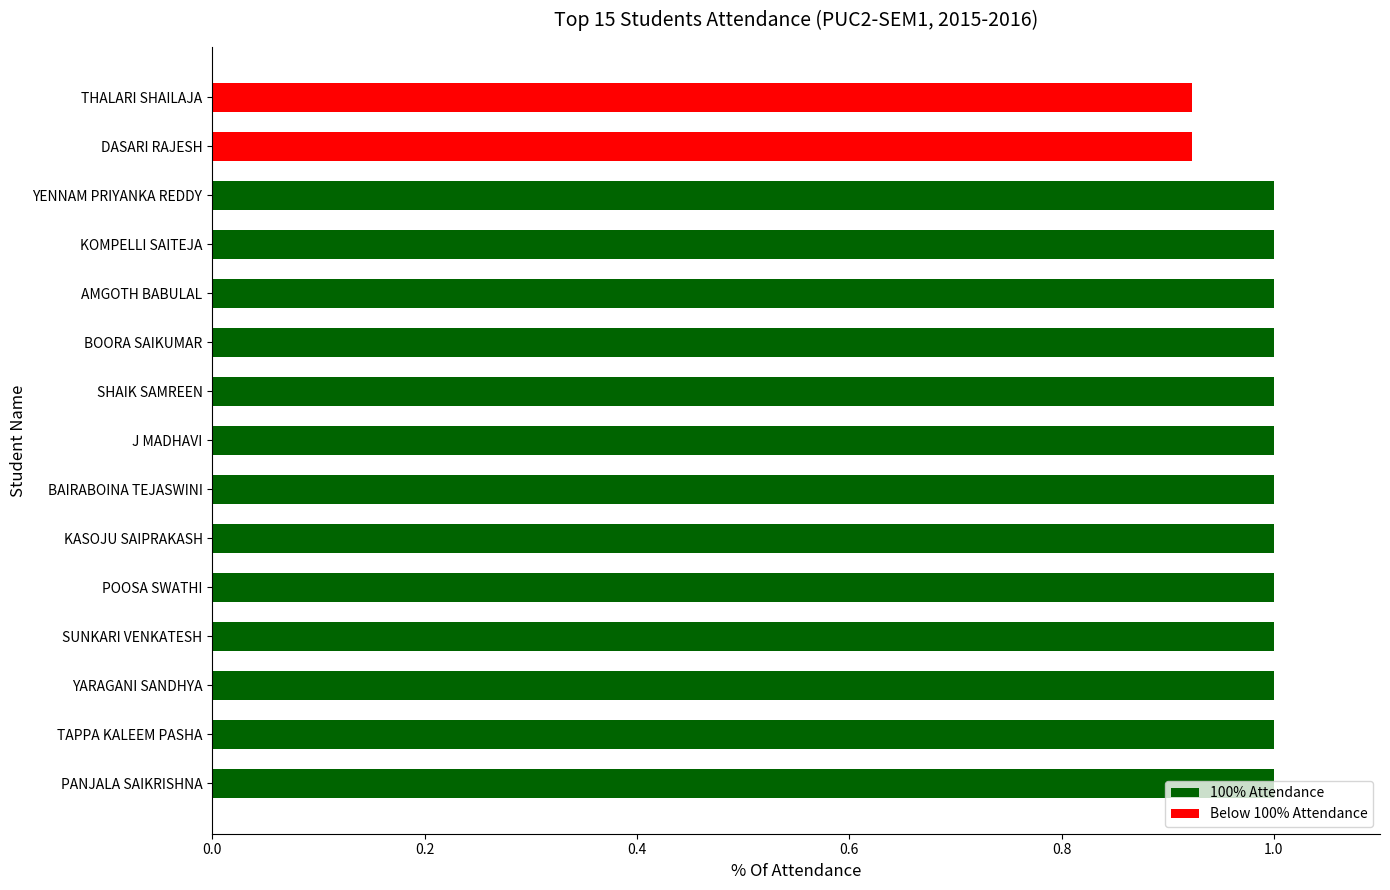

True or false: the data shows 0.4 at THALARI SHAILAJA.

False